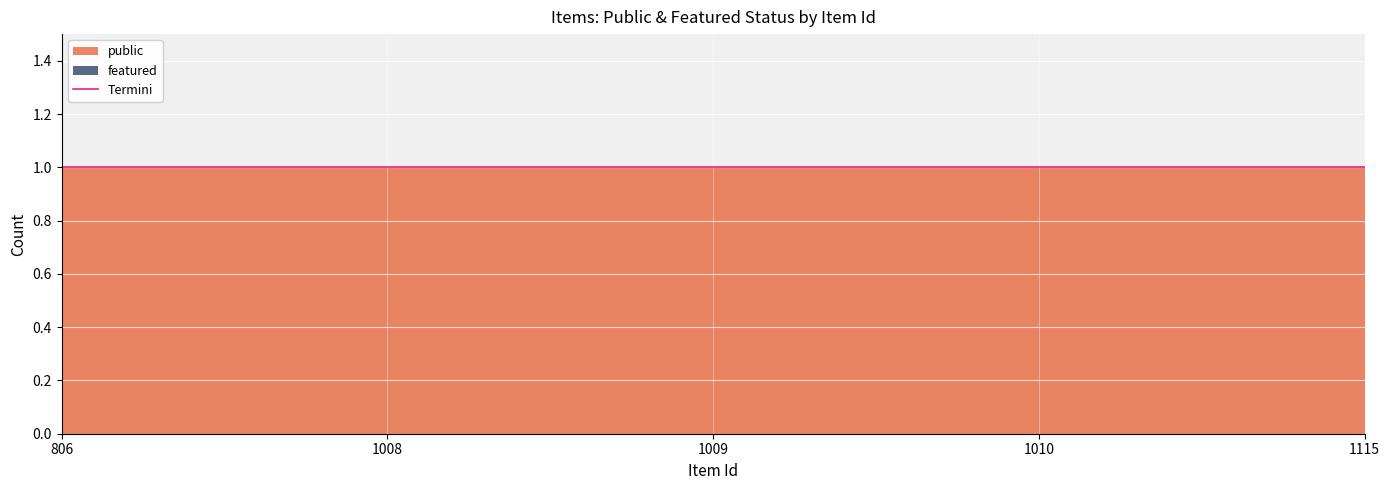

Where is public nearest to the value 1?

806